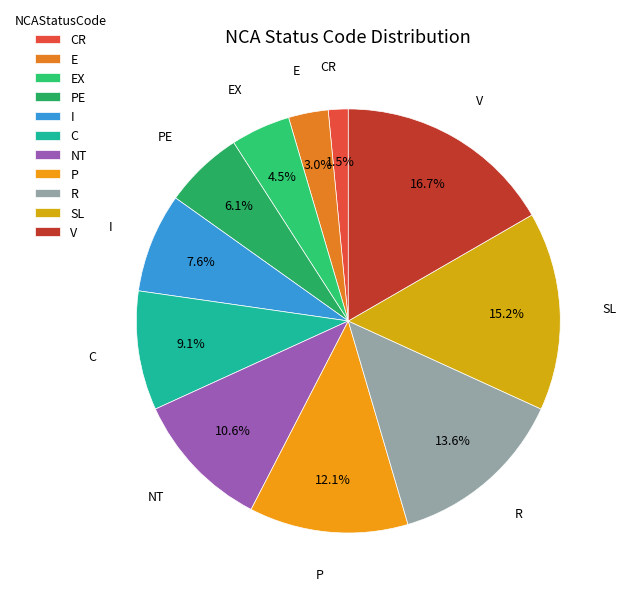

To the nearest percent, what is the average slice percentage?

9%